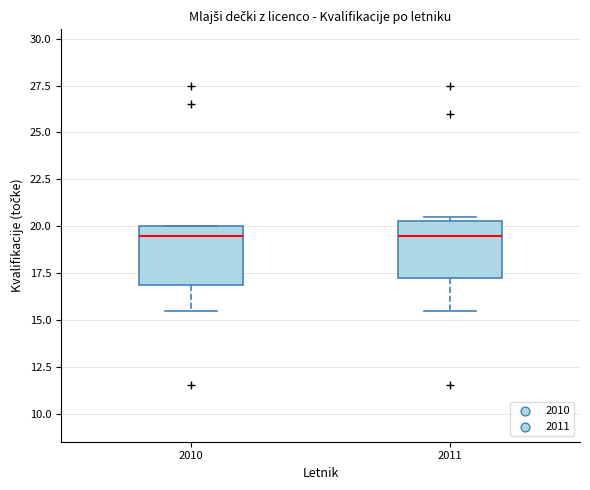

Reading left to right, transcribe this box plot: for each box, give where its median line is, the range the box spans, and where its two whiskers end, as read against the y-axis. The values are not printed on the chart, so give them approximately, as read against the axis.

2010: median 19.5, box 17.0 to 20.0, whiskers 15.5 to 20.0
2011: median 19.5, box 17.5 to 20.5, whiskers 15.5 to 20.5 (just above the box's upper edge)